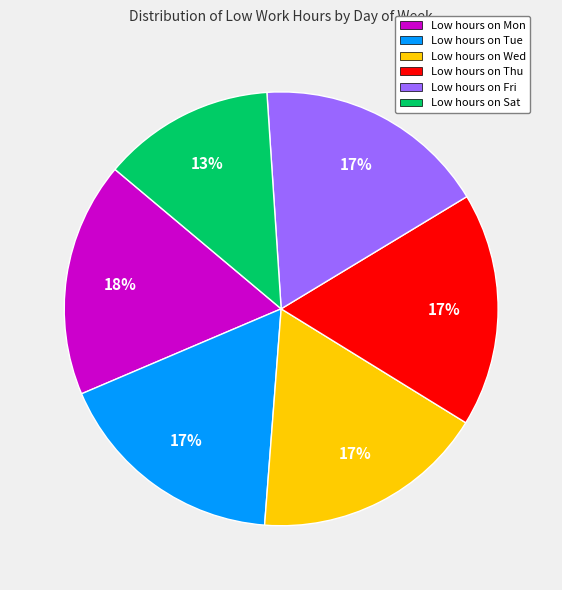

Count the number of slices in the pie.

6